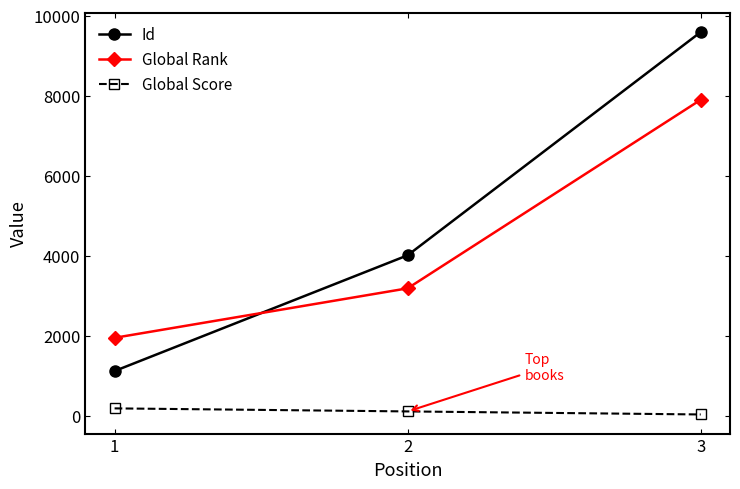

What is the average value of the Global Rank series?

4350